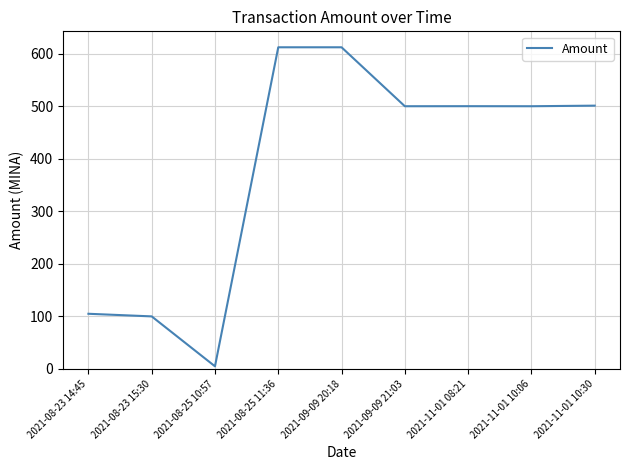

What is the greatest value displayed?

612.1